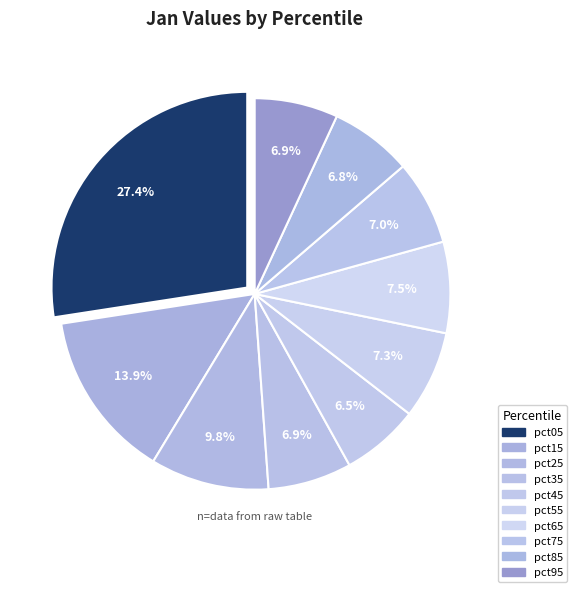

Count the number of slices in the pie.

10